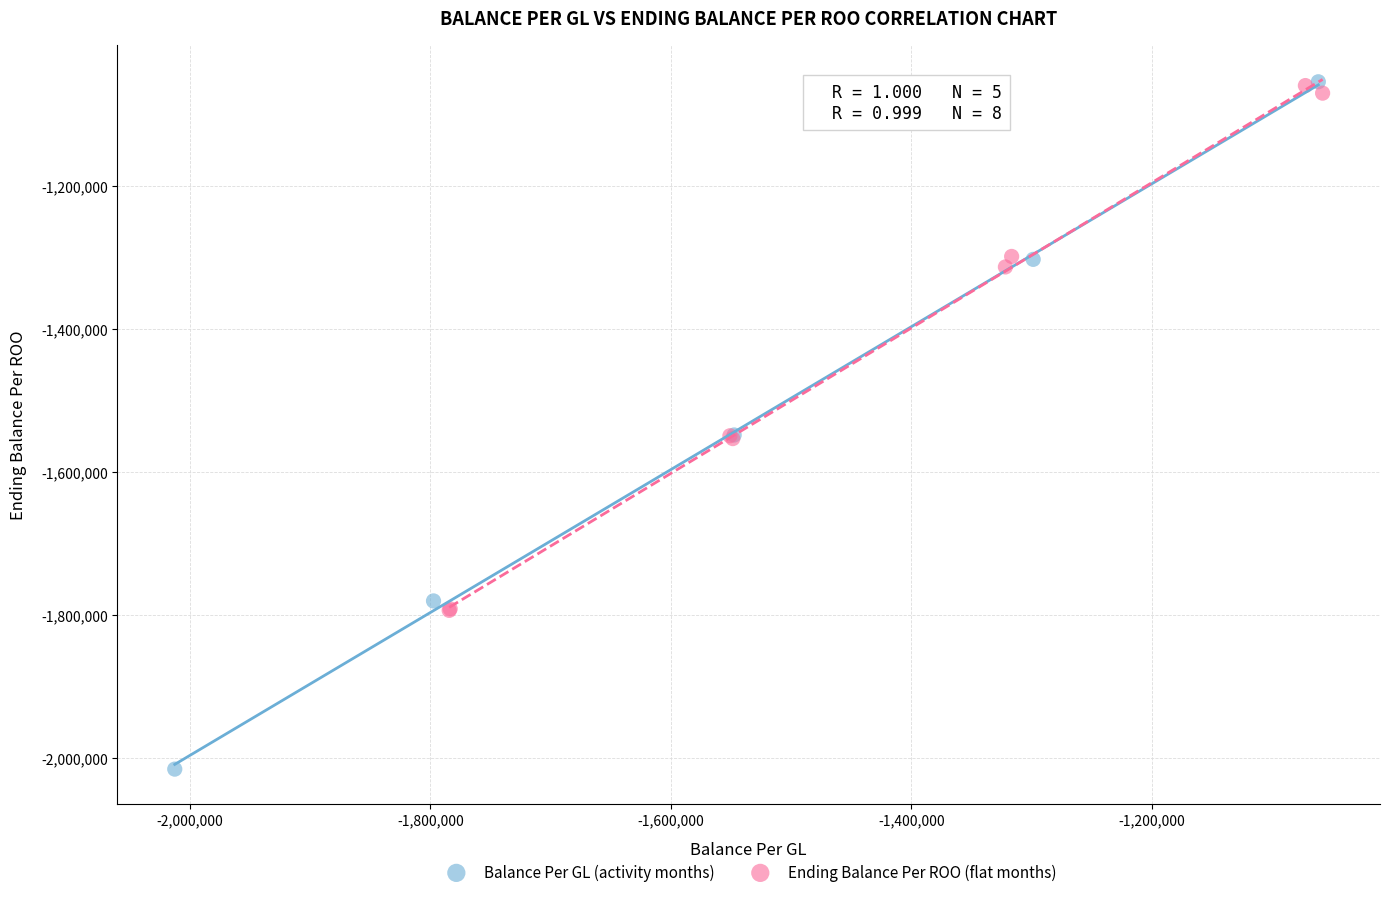

Which series reaches the minimum Y coordinate?

Balance Per GL (activity months)